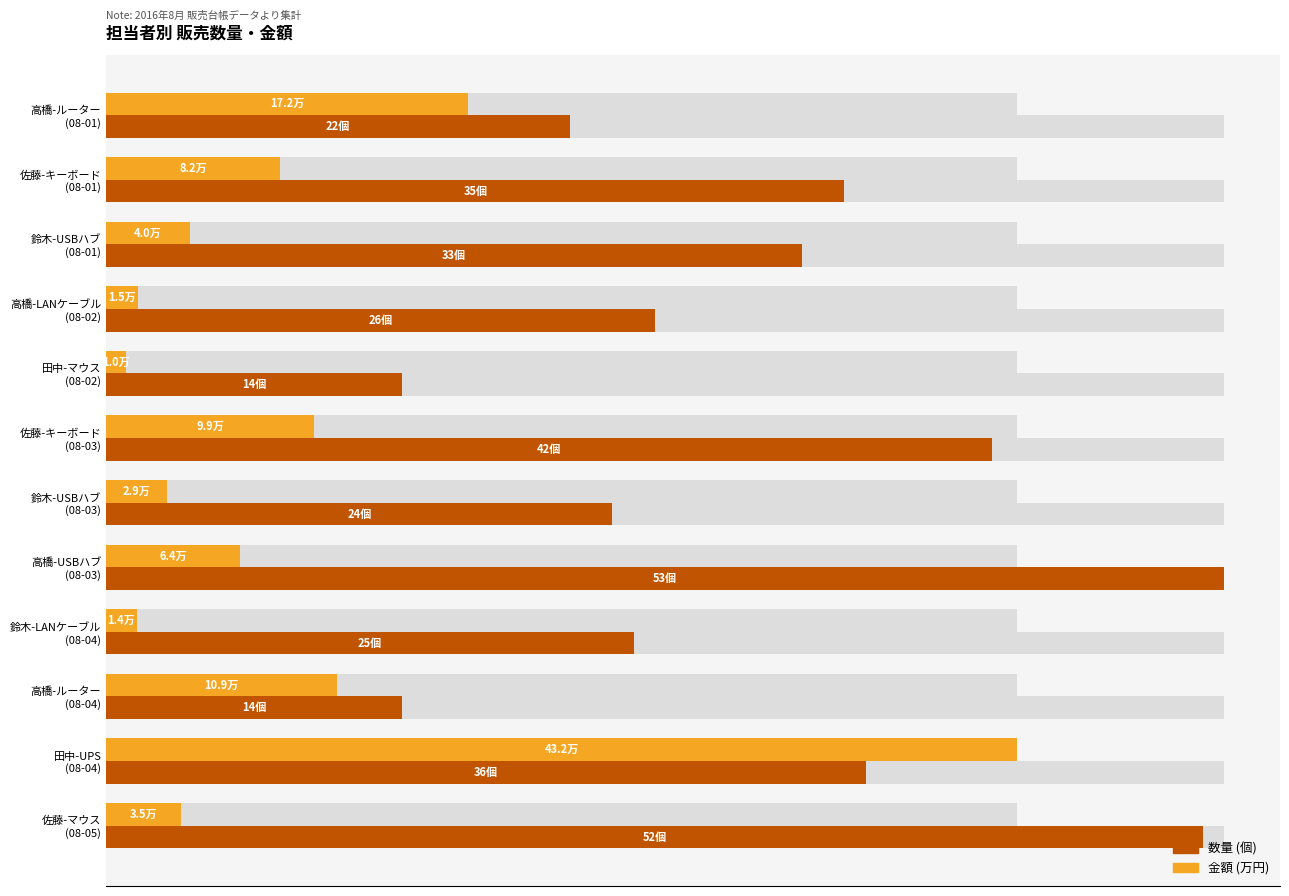

How many groups of bars are there?

12